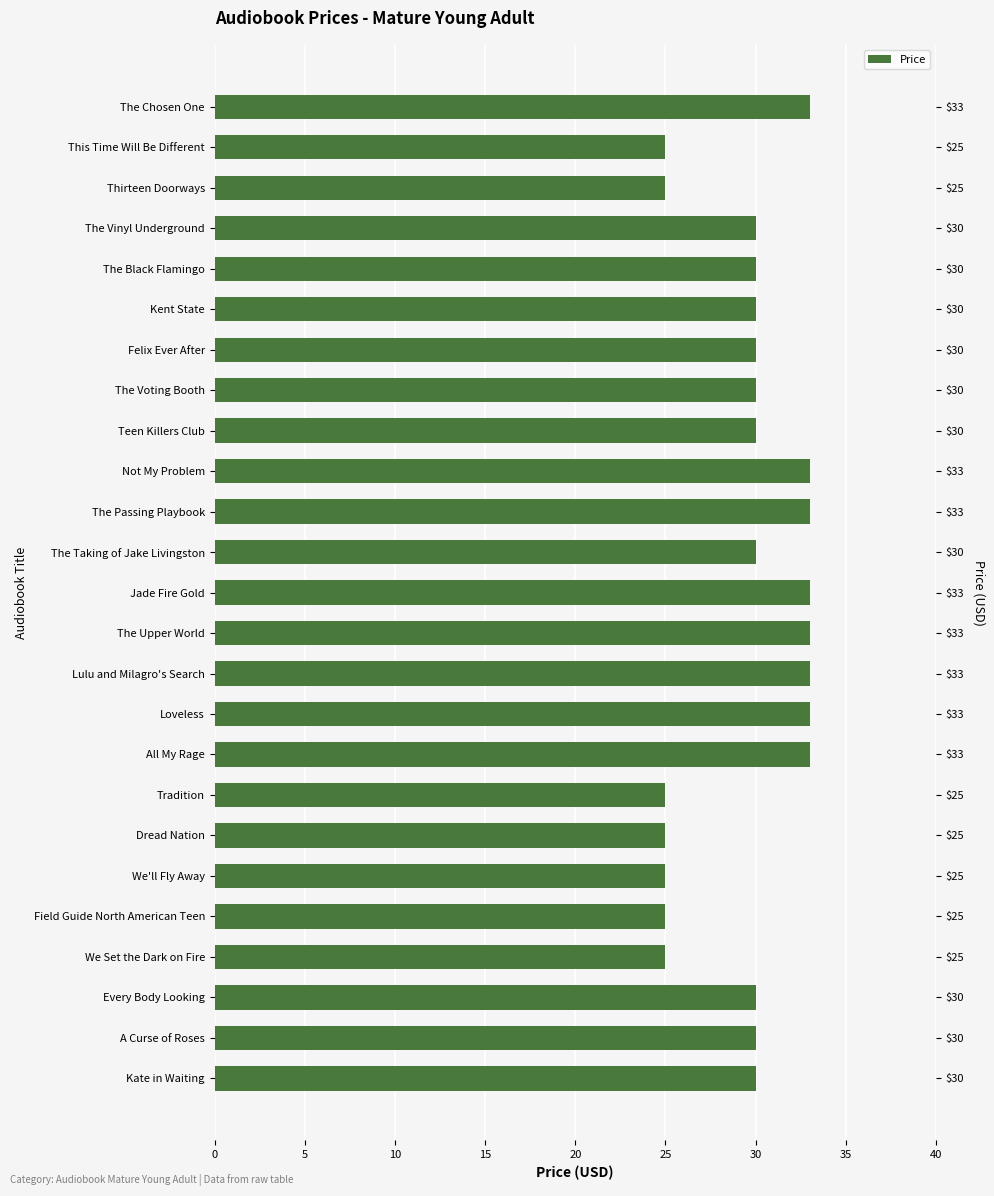

What is the change in value from Loveless to The Voting Booth?

-3